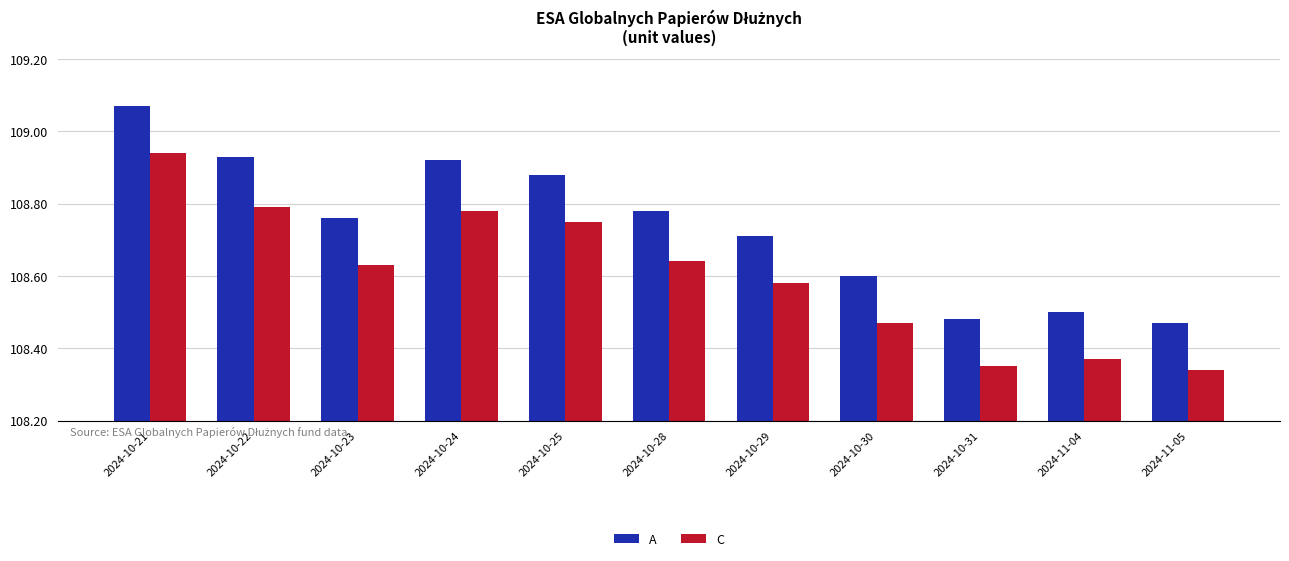

At which label does A reach its peak?

2024-10-21